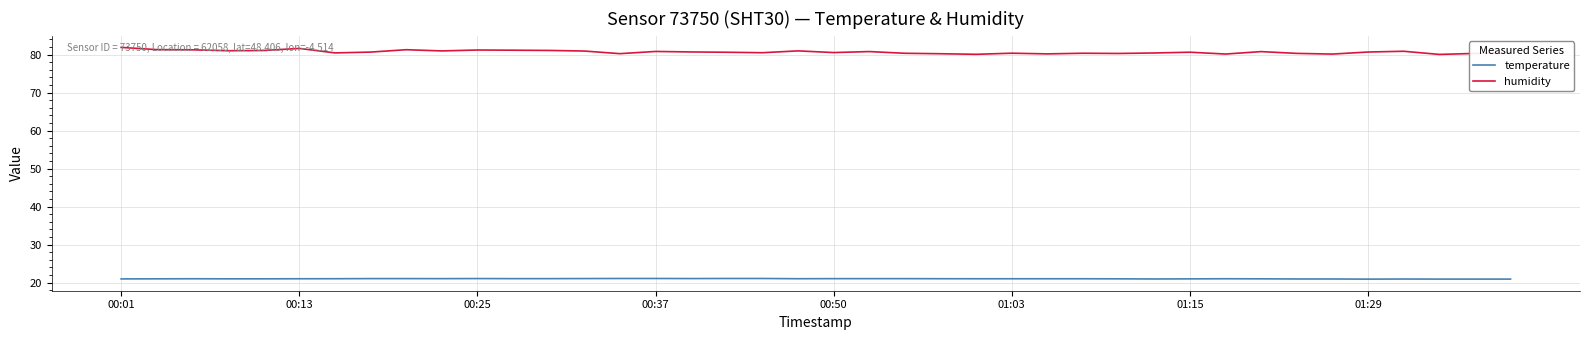

Which series has the largest range (max minus min)?

humidity